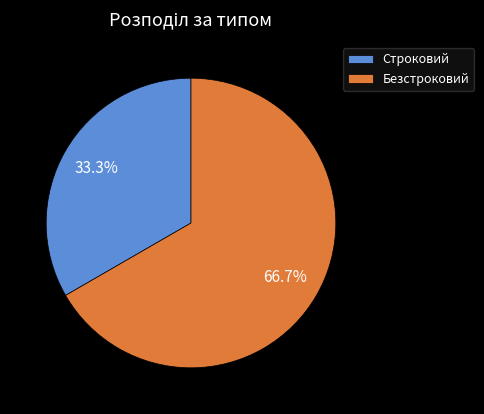

Approximately how many times larger is the value at Строковий compared to Безстроковий?

0.5